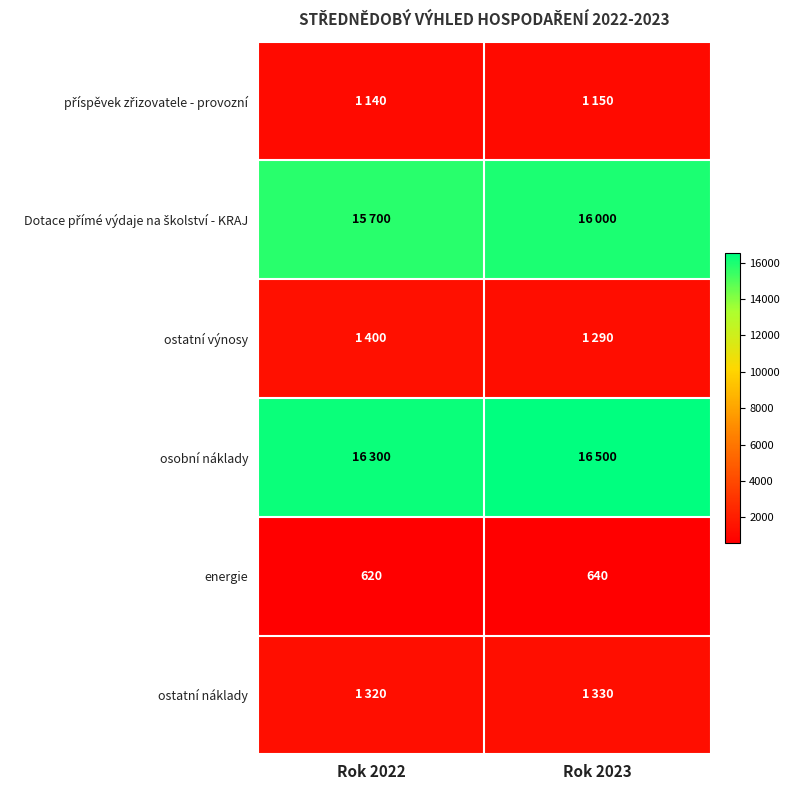

At how many categories does at least one series exceed 15443?

2